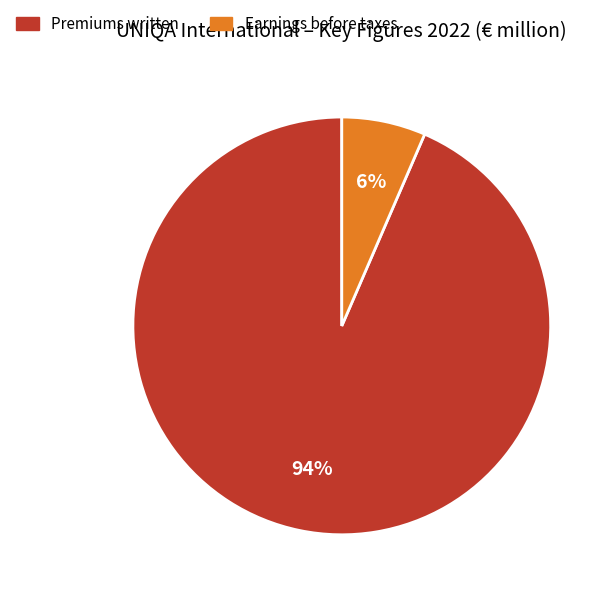

What is the smallest slice in the pie chart?

Earnings before taxes